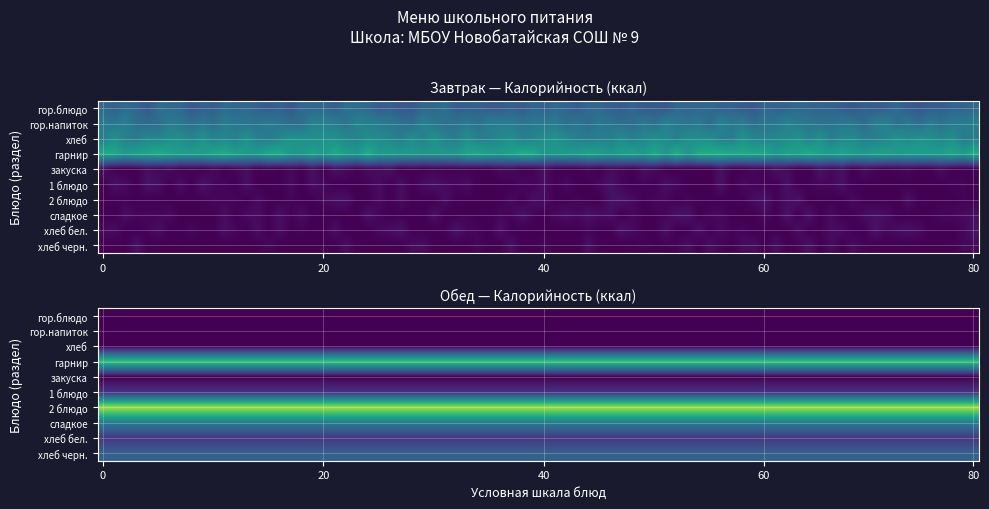

Reading left to right, list all the values displayed in this chart.

Завтрак: гор.блюдо=94.5	гор.напиток=118.6	хлеб=139.0	гарнир=172.4	закуска=0.0	1 блюдо=0.0	2 блюдо=0.0	сладкое=0.0	хлеб бел.=0.0	хлеб черн.=0.0
Обед: гор.блюдо=0.0	гор.напиток=0.0	хлеб=0.0	гарнир=208.3	закуска=0.0	1 блюдо=43.0	2 блюдо=258.7	сладкое=123.7	хлеб бел.=47.4	хлеб черн.=92.0